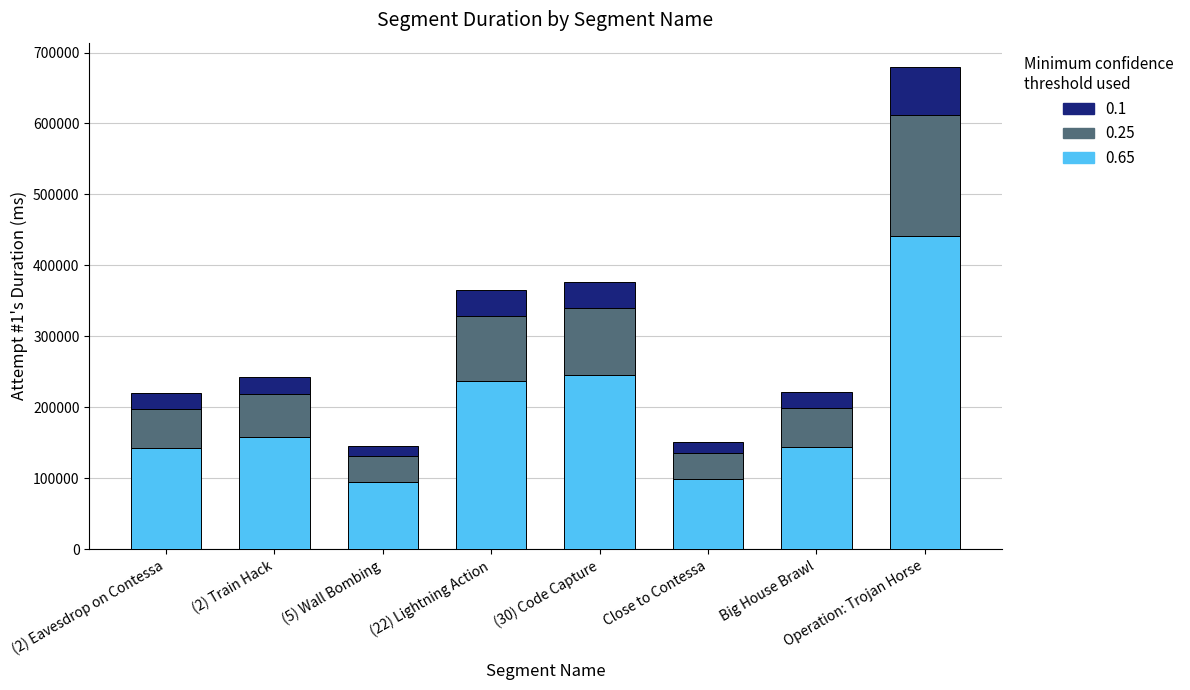

What is the sum of all 0.65 values?

1560713.7